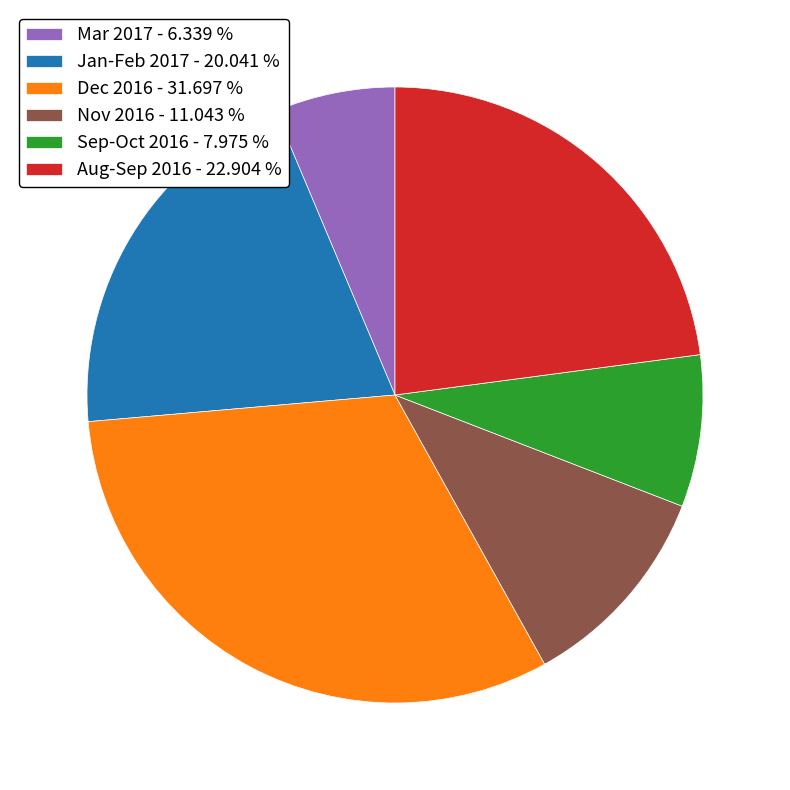

Is there a majority slice in this chart?

No